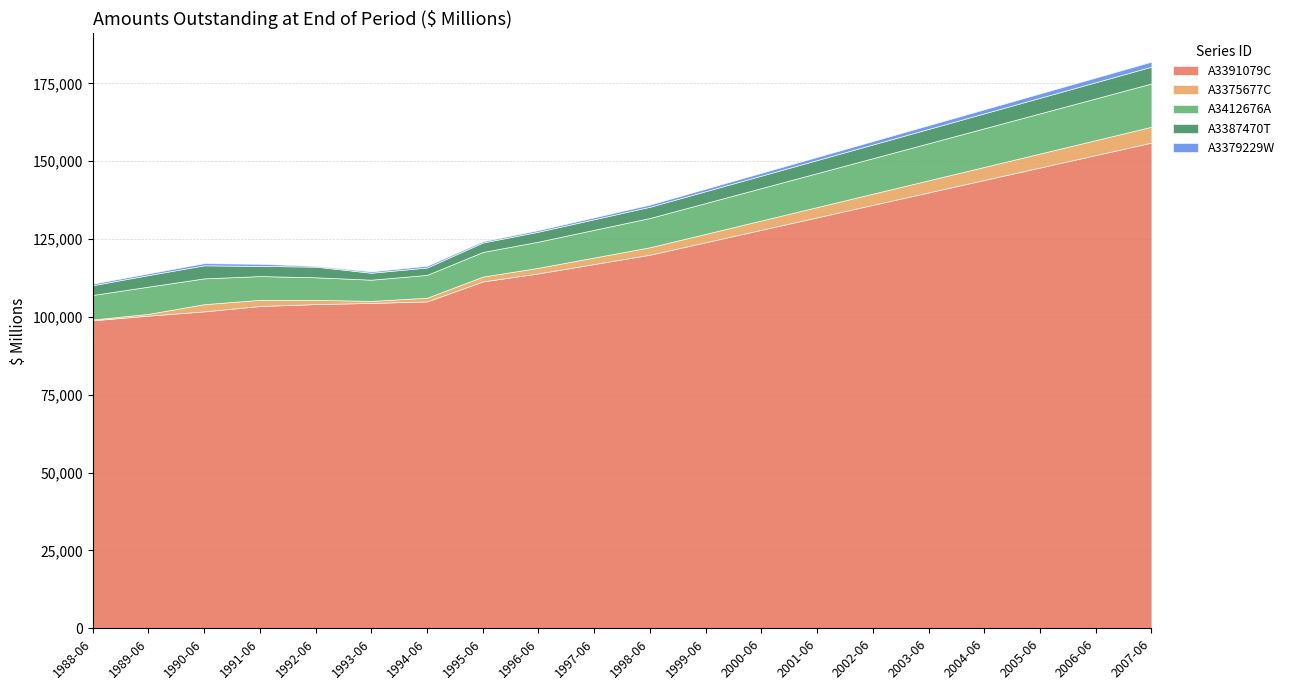

What are all the series names shown in the legend?

A3391079C, A3375677C, A3412676A, A3387470T, A3379229W